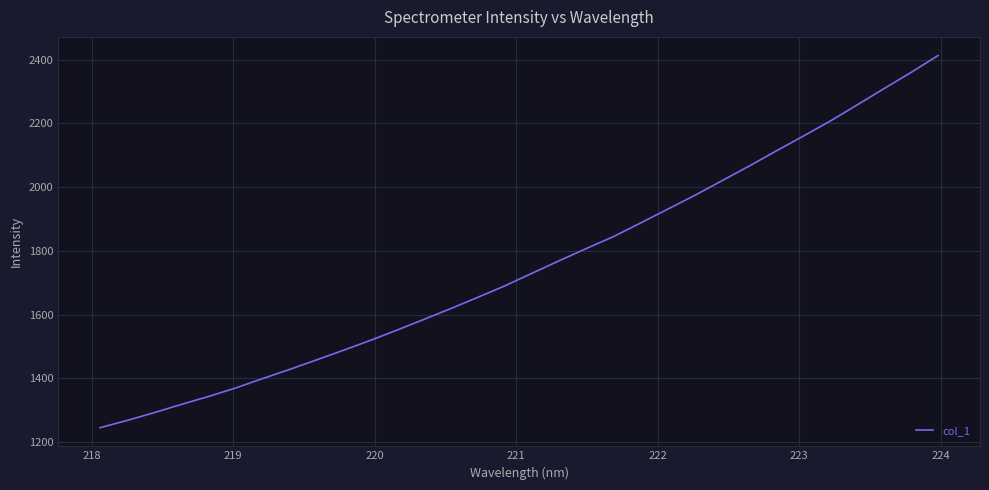

True or false: there are more than 0 points higher than both neighbors.

False